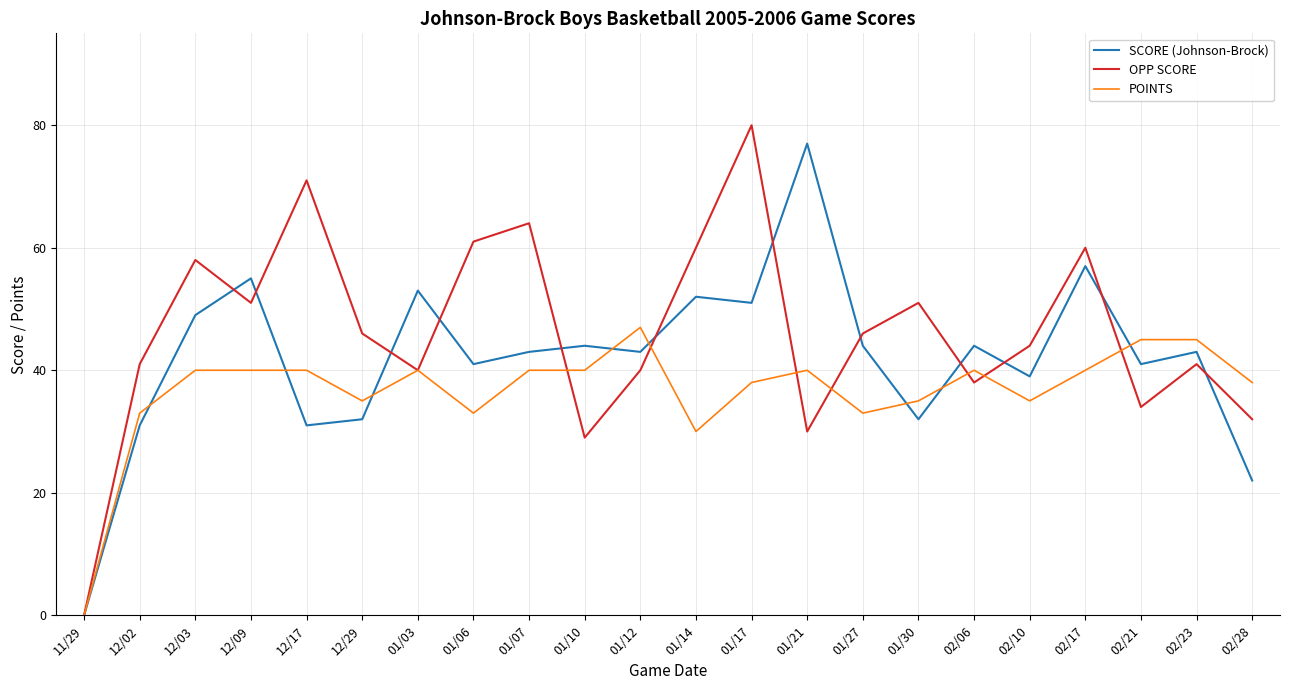

What is the approximate value of OPP SCORE at 02/21?

34